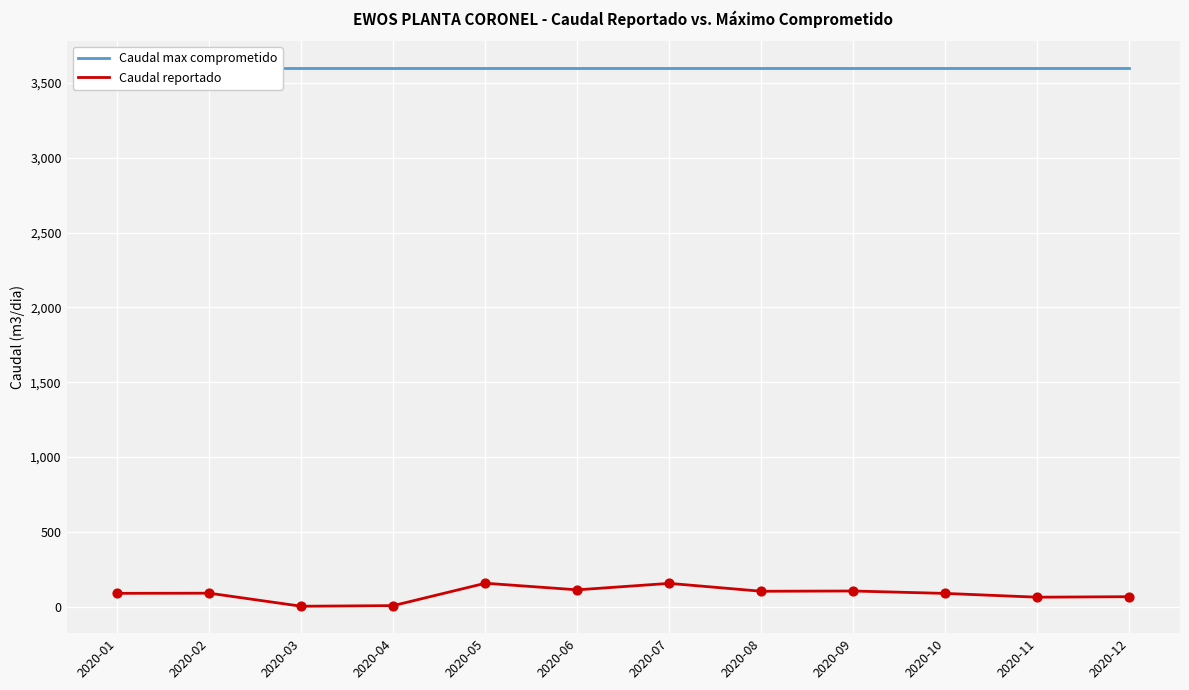

Which series reaches the minimum Y coordinate?

Caudal reportado